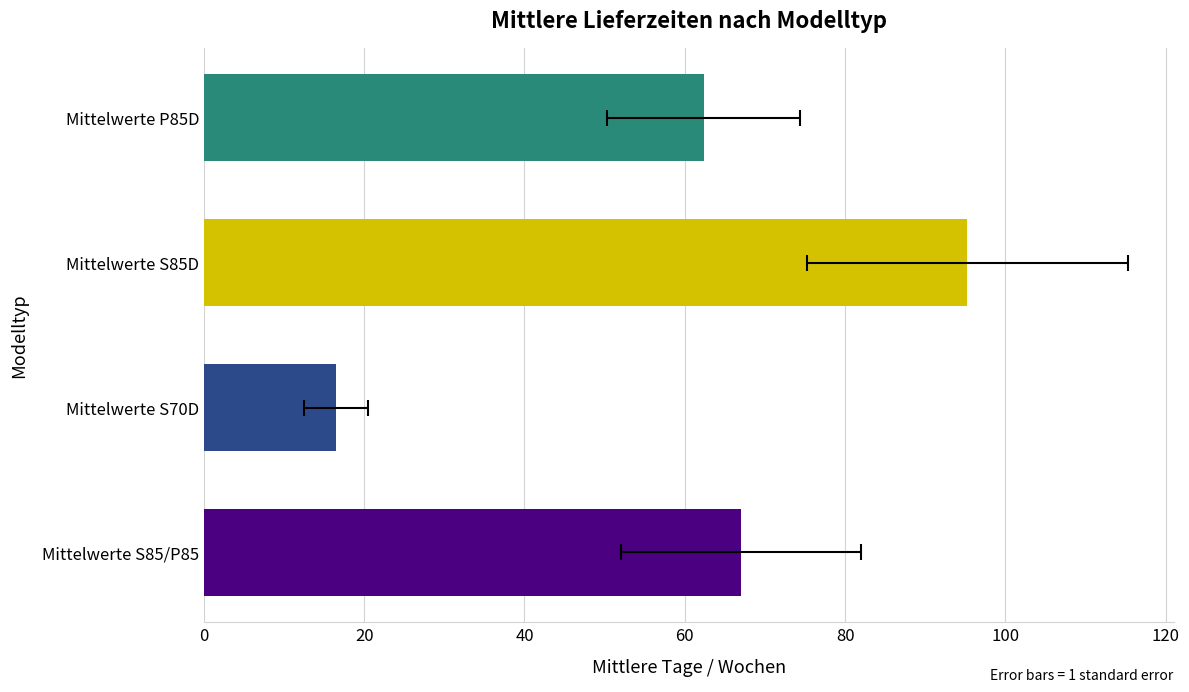

True or false: the data shows 100.7 at Mittelwerte P85D.

False